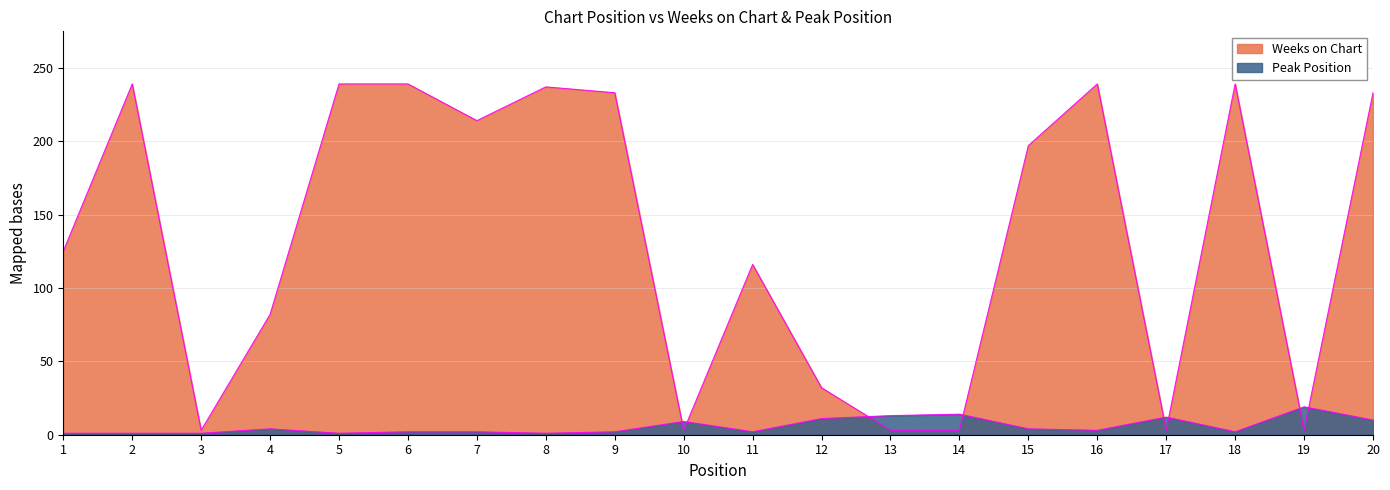

How many times do Peak Position and Weeks on Chart cross each other?

8